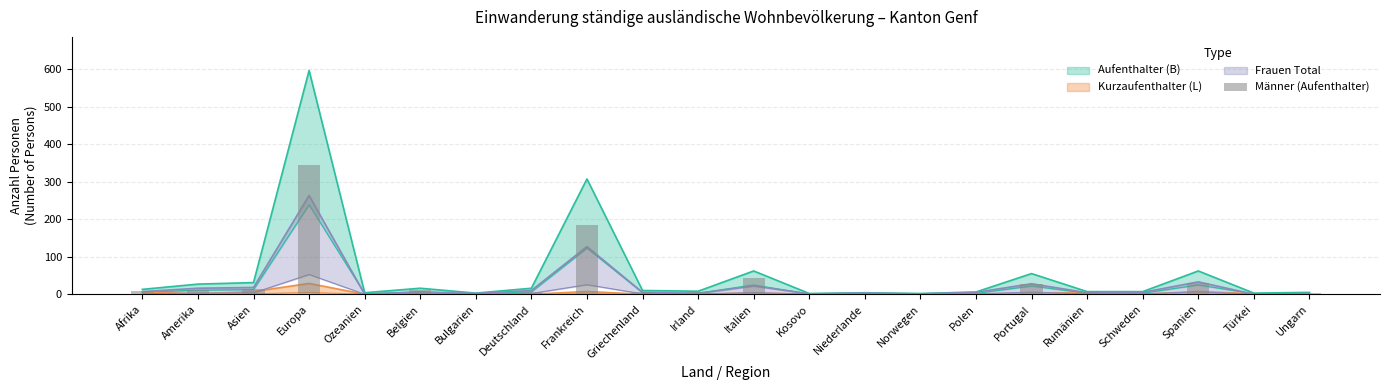

List the labels in order of value, smallest first.

Bulgarien, Kosovo, Niederlande, Norwegen, Polen, Schweden, Türkei, Ungarn, Ozeanien, Griechenland, Rumänien, Deutschland, Irland, Afrika, Belgien, Amerika, Asien, Portugal, Spanien, Italien, Frankreich, Europa